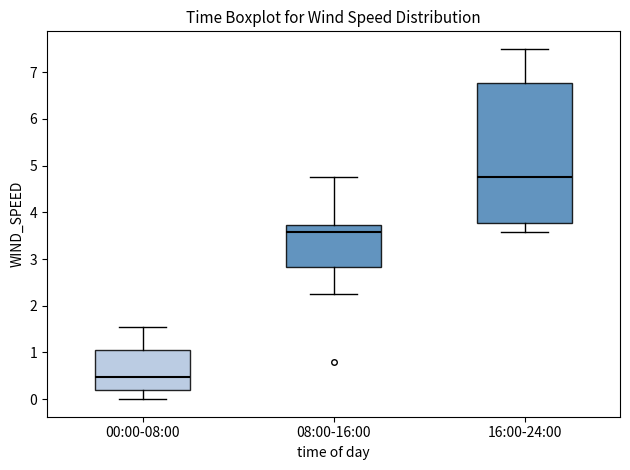

Which box is the tallest, from its lower edge to its upper edge?

16:00-24:00